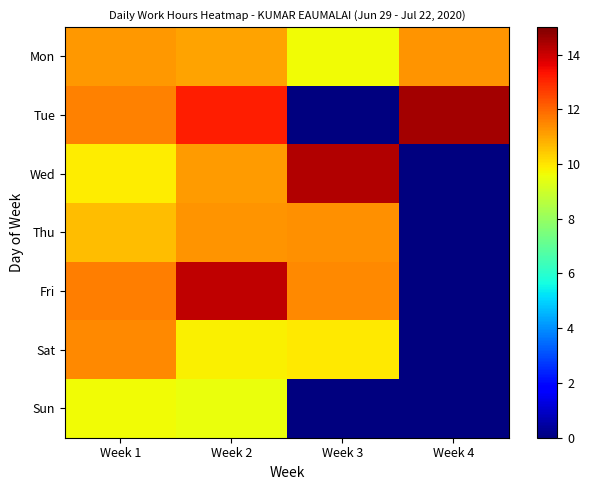

Reading left to right, what are all the values shown in this chart?

Mon: Week 1=11.2	Week 2=11.0	Week 3=9.7	Week 4=11.3
Tue: Week 1=11.6	Week 2=13.1	Week 3=0.0	Week 4=14.5
Wed: Week 1=9.9	Week 2=11.2	Week 3=14.3	Week 4=0.0
Thu: Week 1=10.7	Week 2=11.3	Week 3=11.4	Week 4=0.0
Fri: Week 1=11.7	Week 2=14.2	Week 3=11.4	Week 4=0.0
Sat: Week 1=11.4	Week 2=9.8	Week 3=9.9	Week 4=0.0
Sun: Week 1=9.6	Week 2=9.5	Week 3=0.0	Week 4=0.0